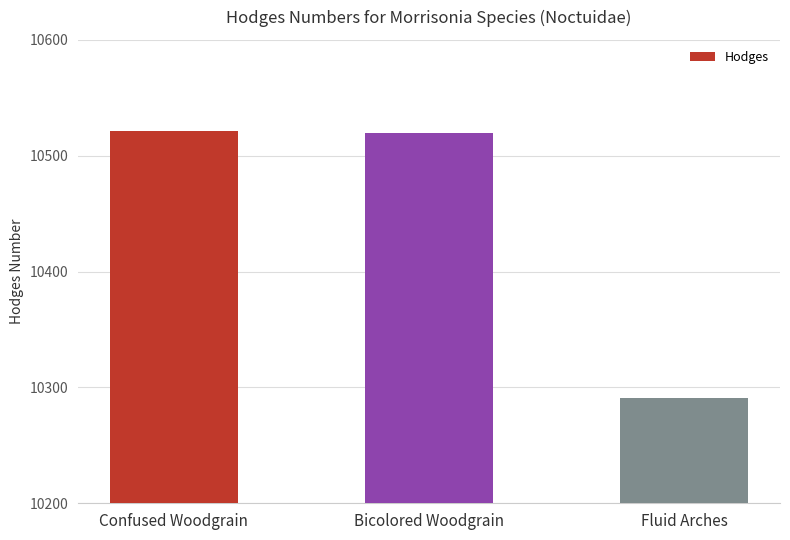

At which category does the chart reach its minimum across all series?

Fluid Arches